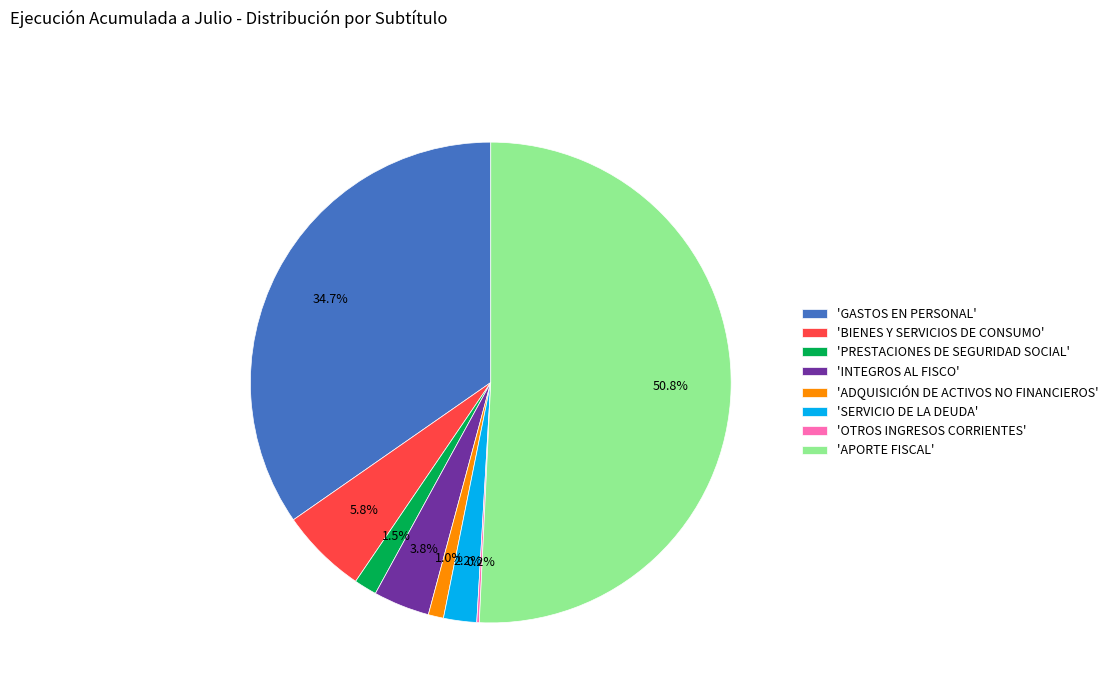

What is the total percentage of 'INTEGROS AL FISCO' and 'PRESTACIONES DE SEGURIDAD SOCIAL'?

5.3%